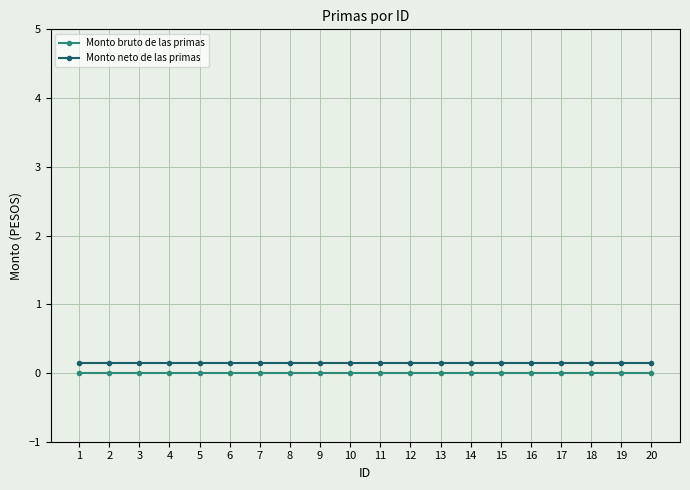

True or false: Monto bruto de las primas and Monto neto de las primas intersect in this chart.

False